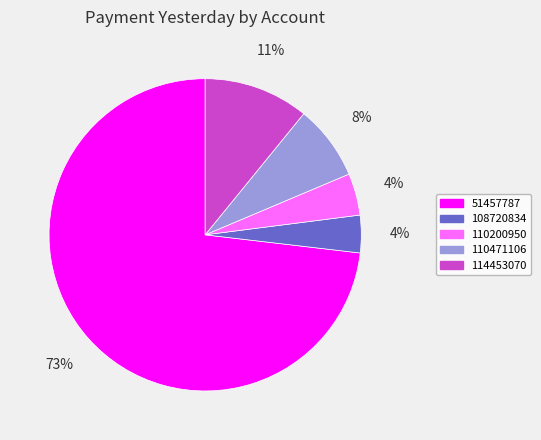

True or false: 114453070 accounts for 11% of the total.

True